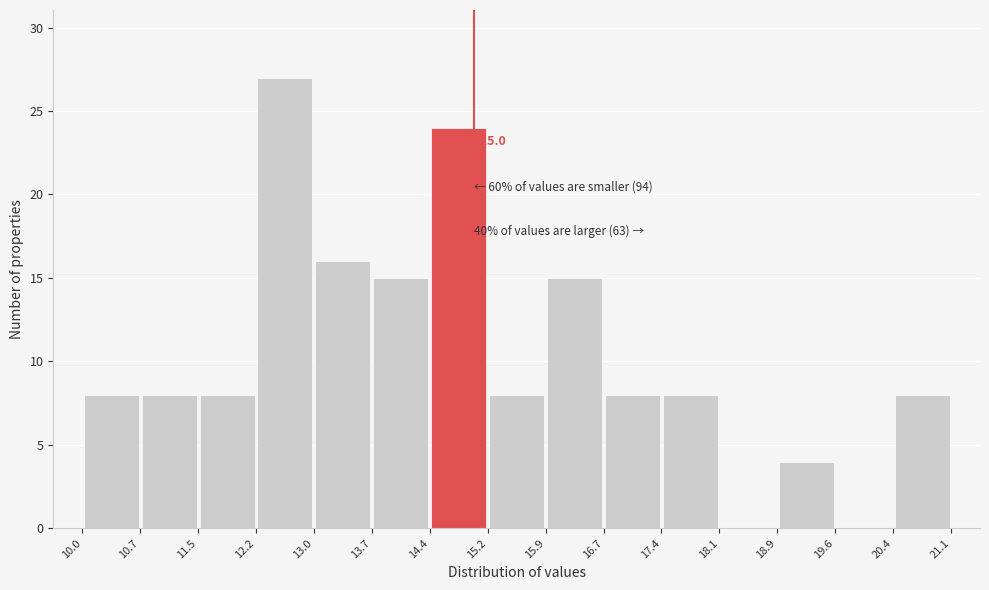

Which range on the x-axis has the tallest bar?

12.2 to 13.0